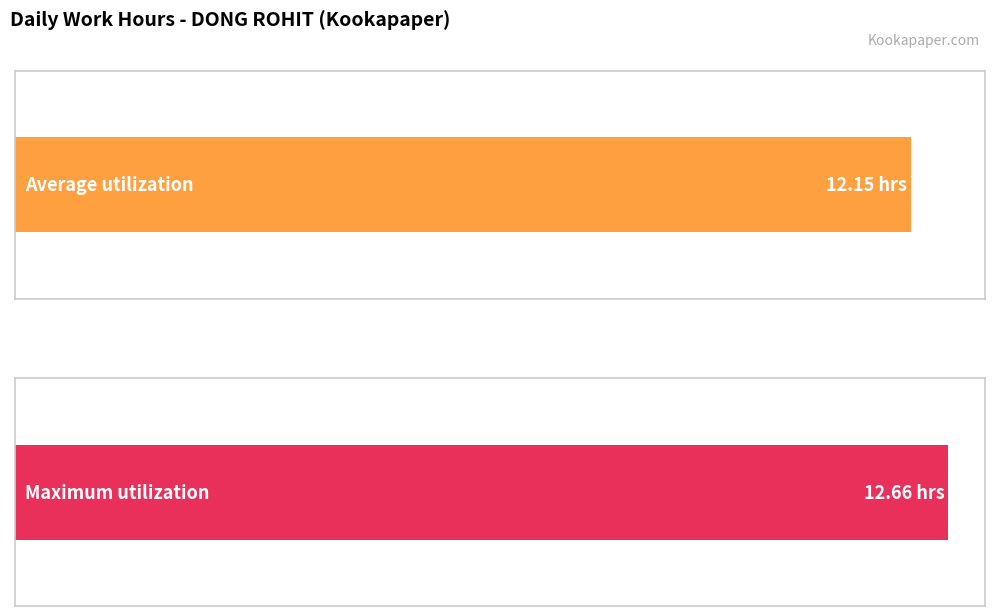

Is it true that the value at 31-Sun is 3.1?

False